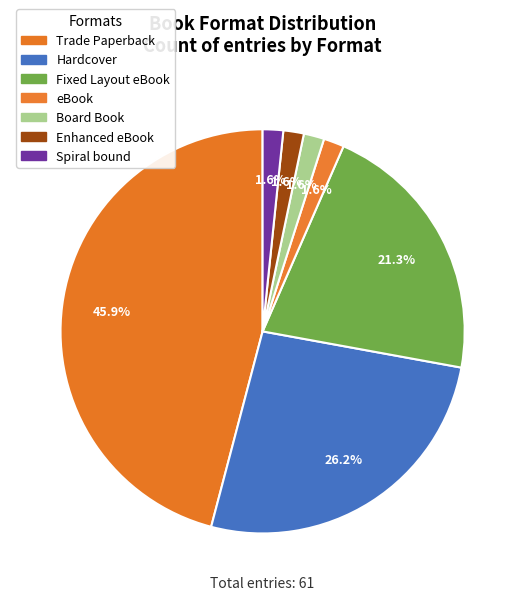

The Hardcover slice represents 26% of the pie. True or false?

True